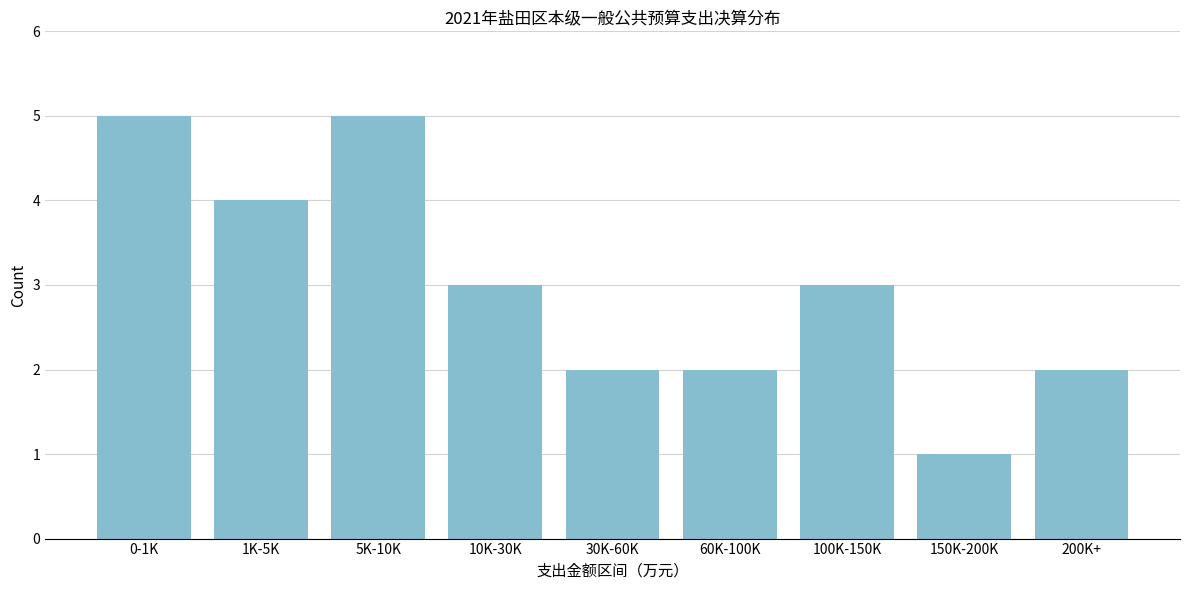

Reading right to left, transcribe all the data shown in this chart.

200K+=2	150K-200K=1	100K-150K=3	60K-100K=2	30K-60K=2	10K-30K=3	5K-10K=5	1K-5K=4	0-1K=5